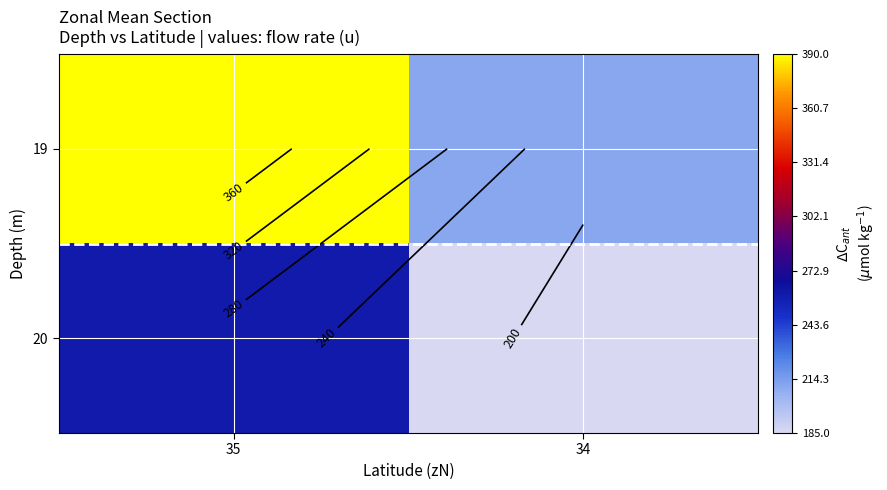

What is the greatest value displayed?

390